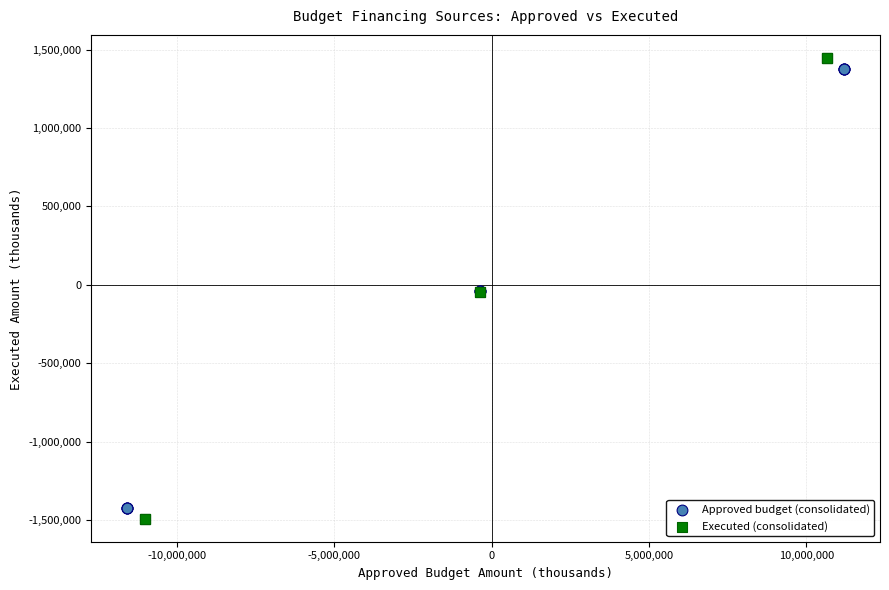

Which series contains the highest Y value?

Executed (consolidated)